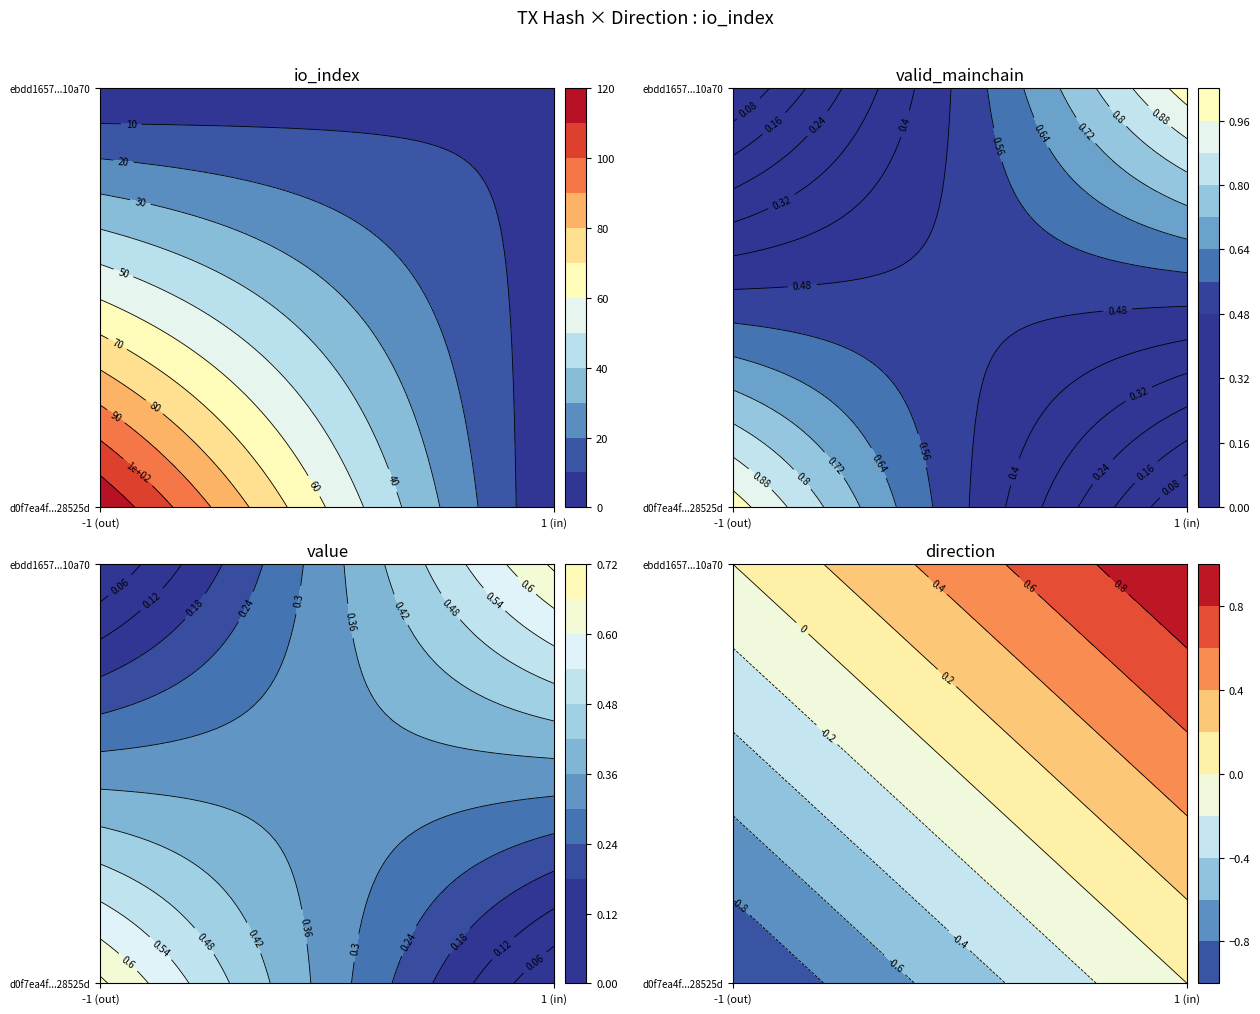

What is the sum of the ebdd1657f4f8b7c1da82a870a065fd978710a70 values at value and io_index?

9.7